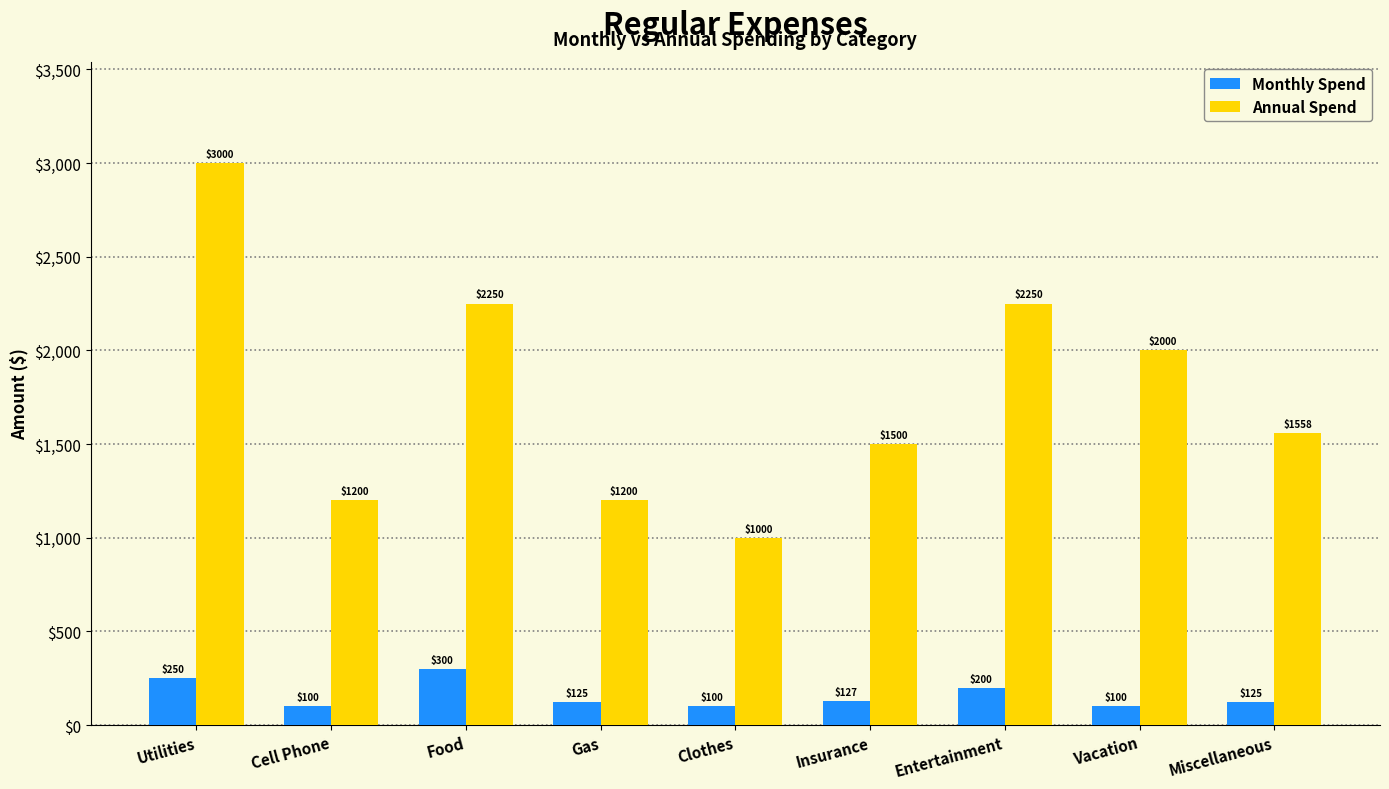

Reading left to right, extract all data points from this chart.

Monthly Spend: Utilities=250	Cell Phone=100	Food=300	Gas=125	Clothes=100	Insurance=127	Entertainment=200	Vacation=100	Miscellaneous=125
Annual Spend: Utilities=3000	Cell Phone=1200	Food=2250	Gas=1200	Clothes=1000	Insurance=1500	Entertainment=2250	Vacation=2000	Miscellaneous=1558